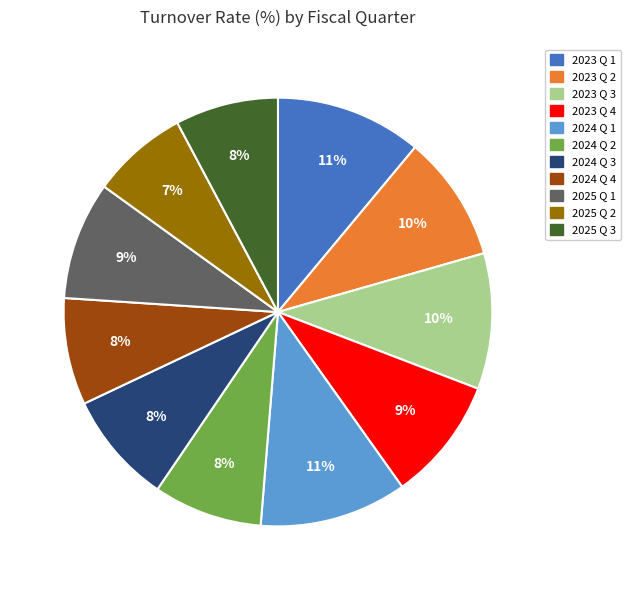

Combined, do 2025 Q 1 and 2023 Q 4 account for over 50%?

No